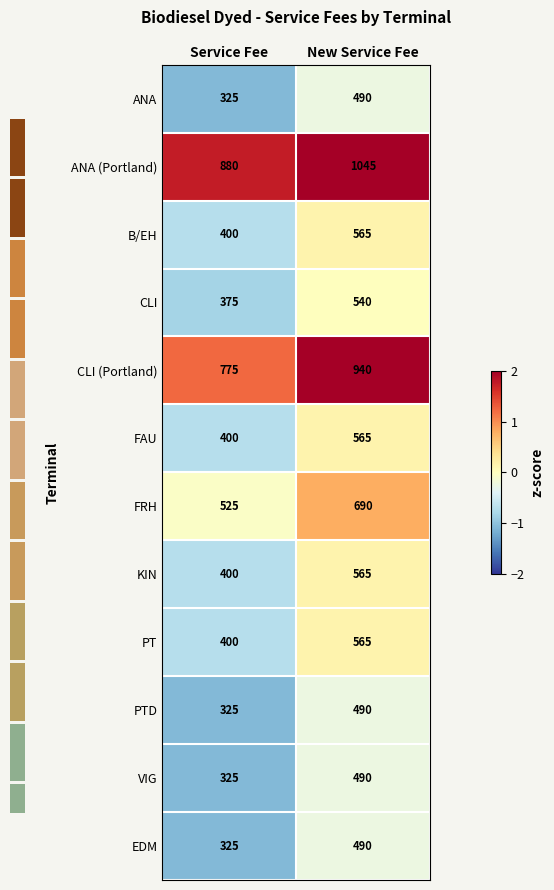

Reading right to left, extract all data points from this chart.

ANA: New Service Fee=490.0	Service Fee=325.0
ANA (Portland): New Service Fee=1045.0	Service Fee=880.0
B/EH: New Service Fee=565.0	Service Fee=400.0
CLI: New Service Fee=540.0	Service Fee=375.0
CLI (Portland): New Service Fee=940.0	Service Fee=775.0
FAU: New Service Fee=565.0	Service Fee=400.0
FRH: New Service Fee=690.0	Service Fee=525.0
KIN: New Service Fee=565.0	Service Fee=400.0
PT: New Service Fee=565.0	Service Fee=400.0
PTD: New Service Fee=490.0	Service Fee=325.0
VIG: New Service Fee=490.0	Service Fee=325.0
EDM: New Service Fee=490.0	Service Fee=325.0